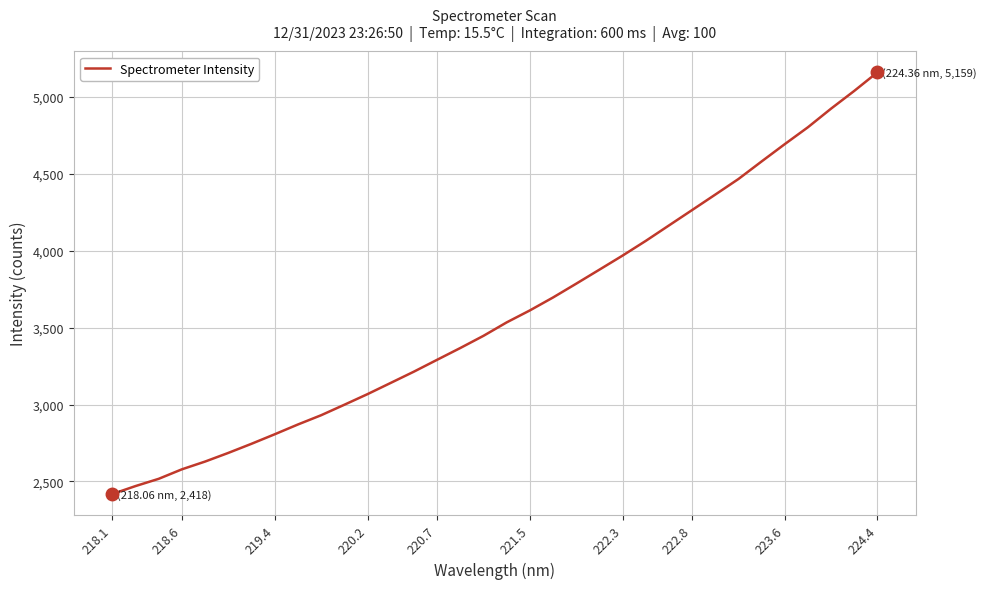

What is the sum of all values?

122164.1